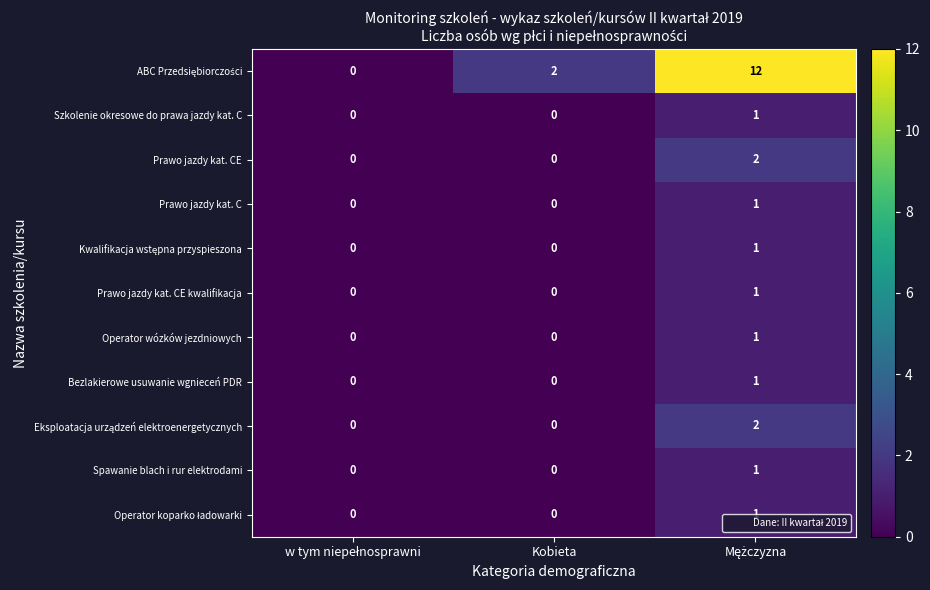

What is the maximum value shown in the chart?

12